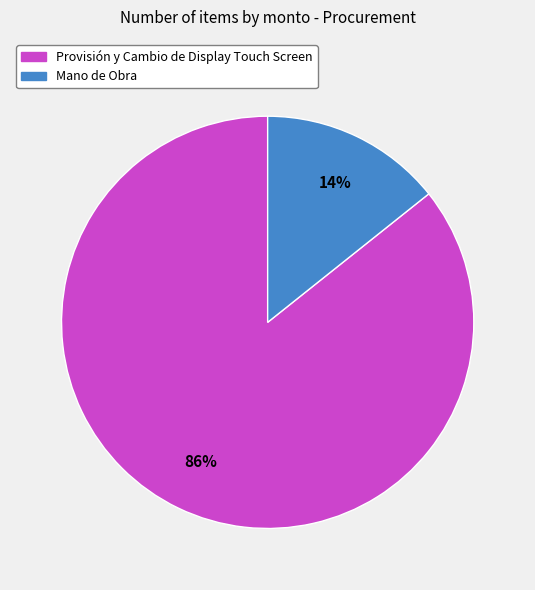

Is it true that Mano de Obra is 14% of the pie?

True